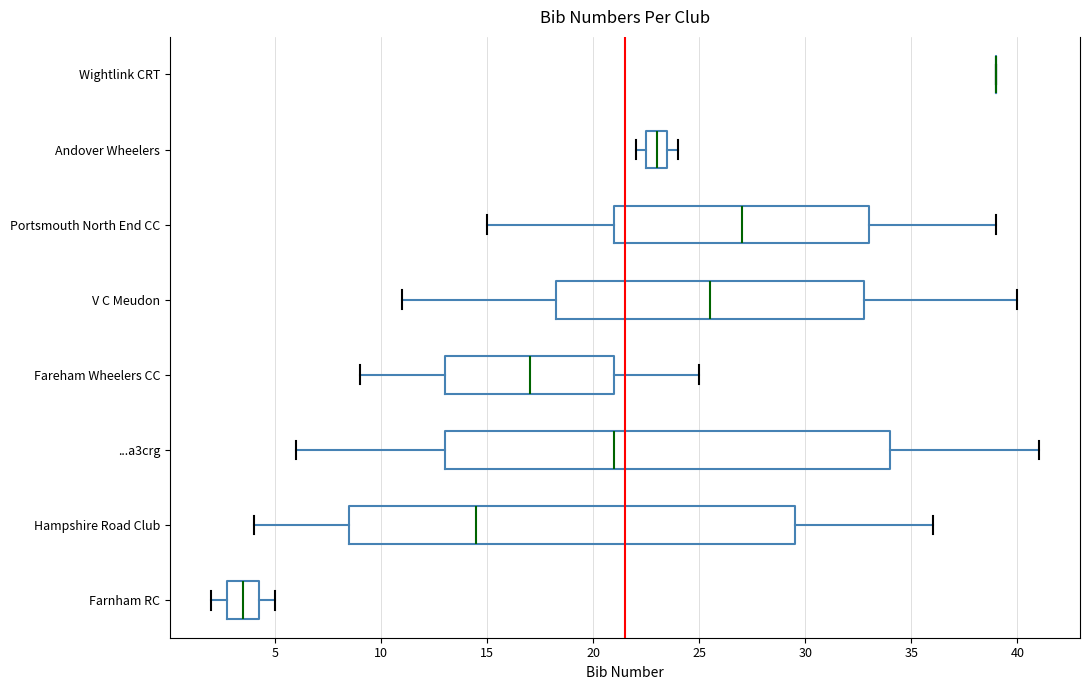

Reading bottom to top, read every box against the x-axis: the position of its median line, the range the box covers, and the ends of its whiskers. The values are not printed on the chart, so give them approximately, as read against the axis.

Farnham RC: median 3.5, box 3.0 to 4.5, whiskers 2.0 to 5.0
Hampshire Road Club: median 14.5, box 8.5 to 29.5, whiskers 4.0 to 36.0
...a3crg: median 21.0, box 13.0 to 34.0, whiskers 6.0 to 41.0
Fareham Wheelers CC: median 17.0, box 13.0 to 21.0, whiskers 9.0 to 25.0
V C Meudon: median 25.5, box 18.5 to 33.0, whiskers 11.0 to 40.0
Portsmouth North End CC: median 27.0, box 21.0 to 33.0, whiskers 15.0 to 39.0
Andover Wheelers: median 23.0, box 22.5 to 23.5, whiskers 22.0 to 24.0
Wightlink CRT: box collapsed to a line at 39.0, whiskers 39.0 to 39.0